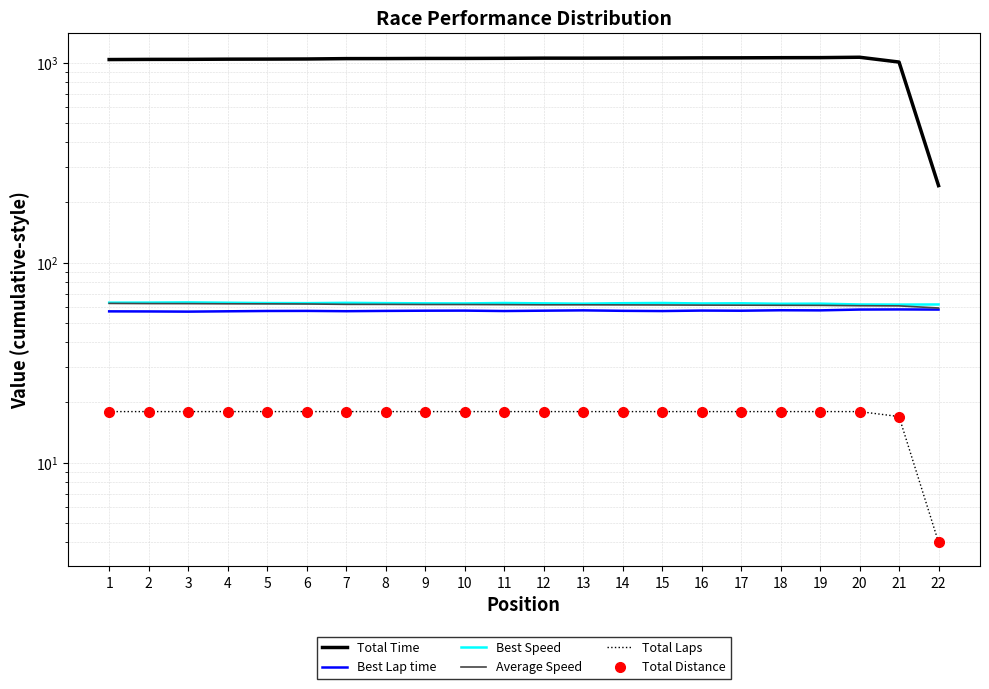

Where does the Best Lap time series first go above 57?

1